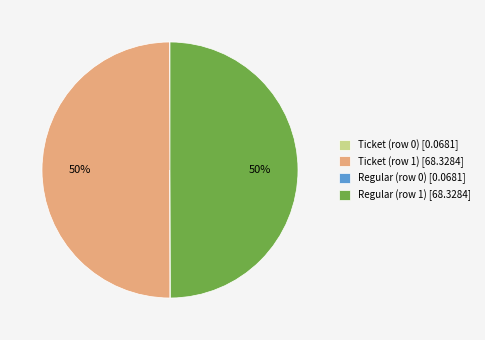

To the nearest percent, what is the average slice percentage?

25%